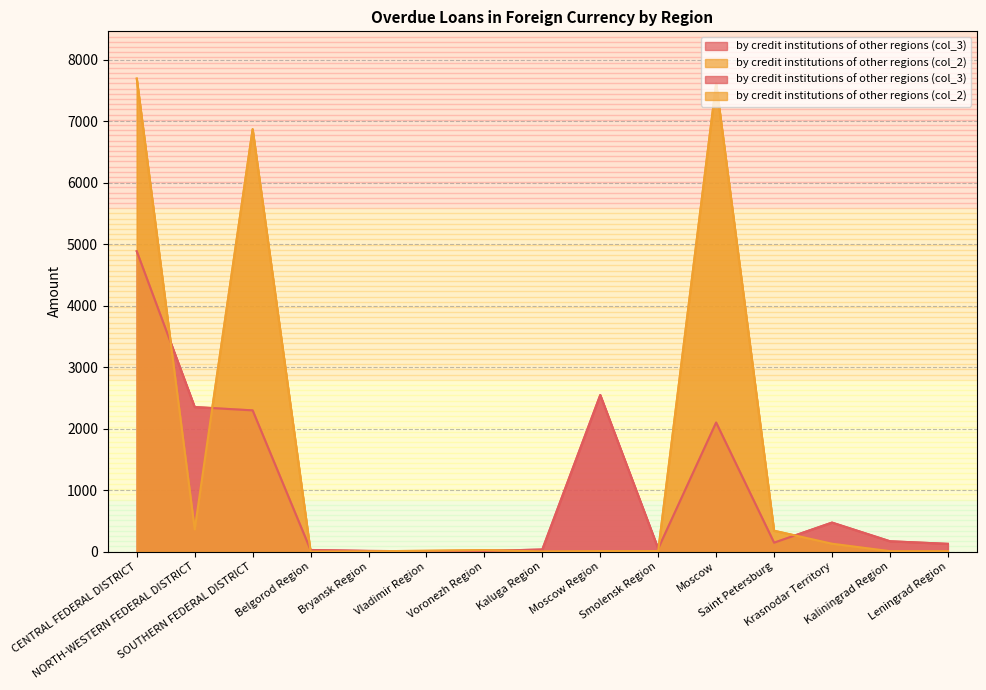

Reading right to left, what are all the values shown in this chart?

by credit institutions of other regions (col_3): Leningrad Region=125	Kaliningrad Region=167	Krasnodar Territory=471	Saint Petersburg=144	Moscow=2099	Smolensk Region=47	Moscow Region=2547	Kaluga Region=33	Voronezh Region=9	Vladimir Region=4	Bryansk Region=10	Belgorod Region=25	SOUTHERN FEDERAL DISTRICT=2297	NORTH-WESTERN FEDERAL DISTRICT=2351	CENTRAL FEDERAL DISTRICT=4886
by credit institutions of other regions (col_2): Leningrad Region=6	Kaliningrad Region=6	Krasnodar Territory=127	Saint Petersburg=338	Moscow=7620	Smolensk Region=8	Moscow Region=7	Kaluga Region=2	Voronezh Region=23	Vladimir Region=12	Bryansk Region=4	Belgorod Region=0	SOUTHERN FEDERAL DISTRICT=6873	NORTH-WESTERN FEDERAL DISTRICT=361	CENTRAL FEDERAL DISTRICT=7696